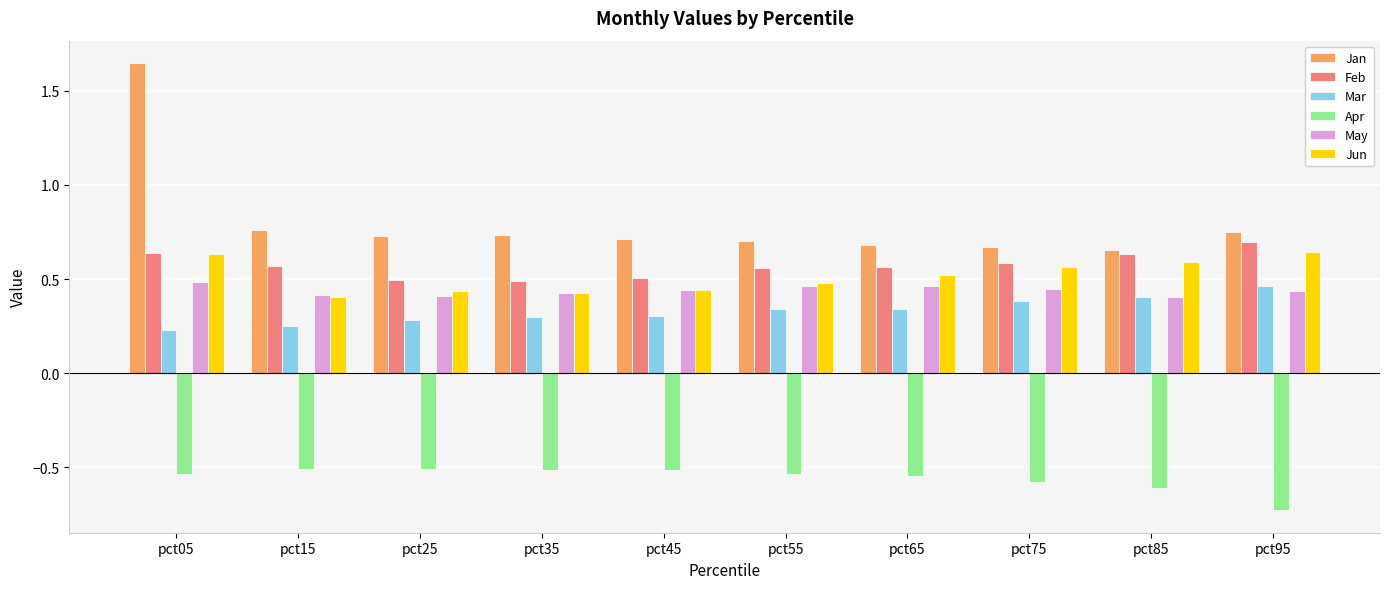

The Jun series shows 0.3 at pct15. True or false?

False